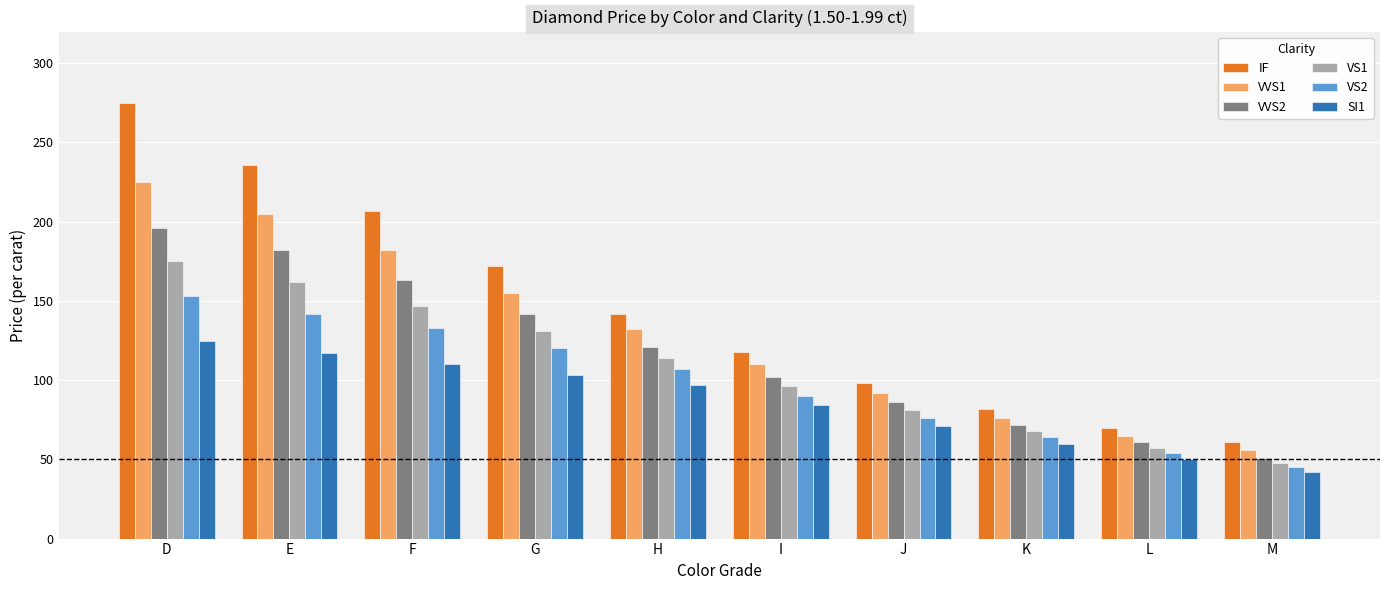

What are all the series names shown in the legend?

IF, VVS1, VVS2, VS1, VS2, SI1